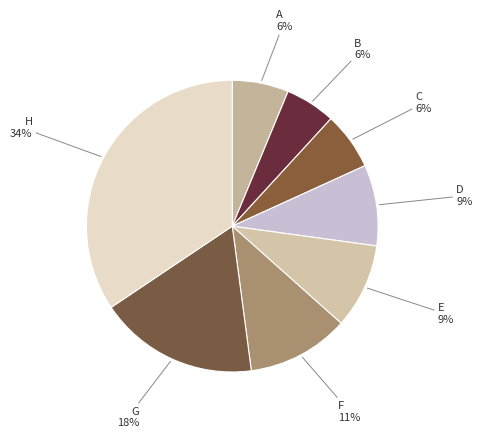

Between A and F, which is larger?

F